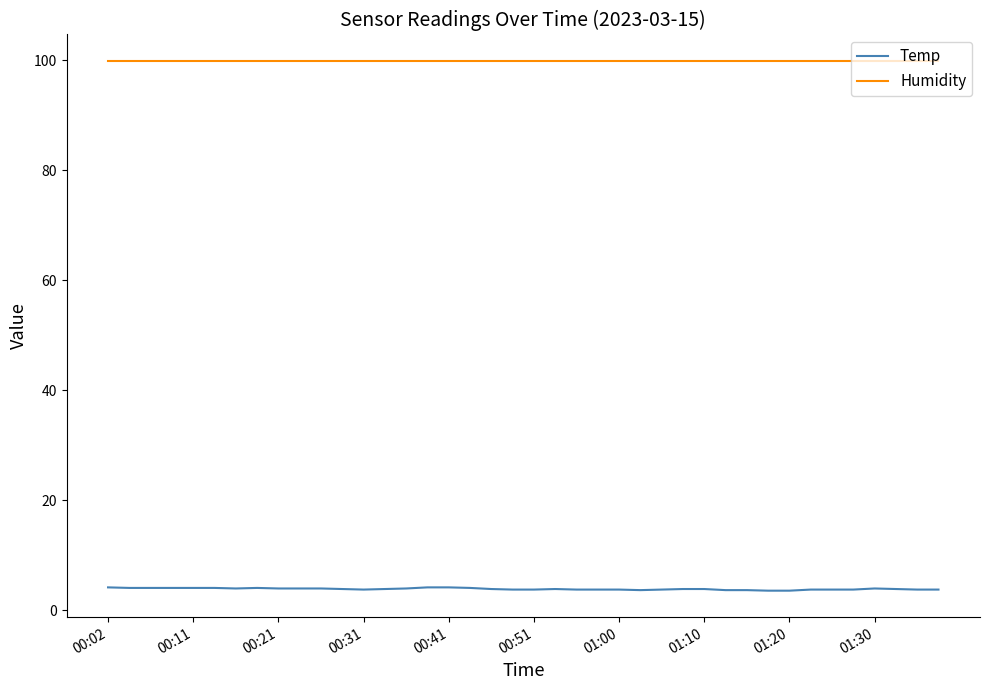

Which series has the largest total across all categories?

Humidity